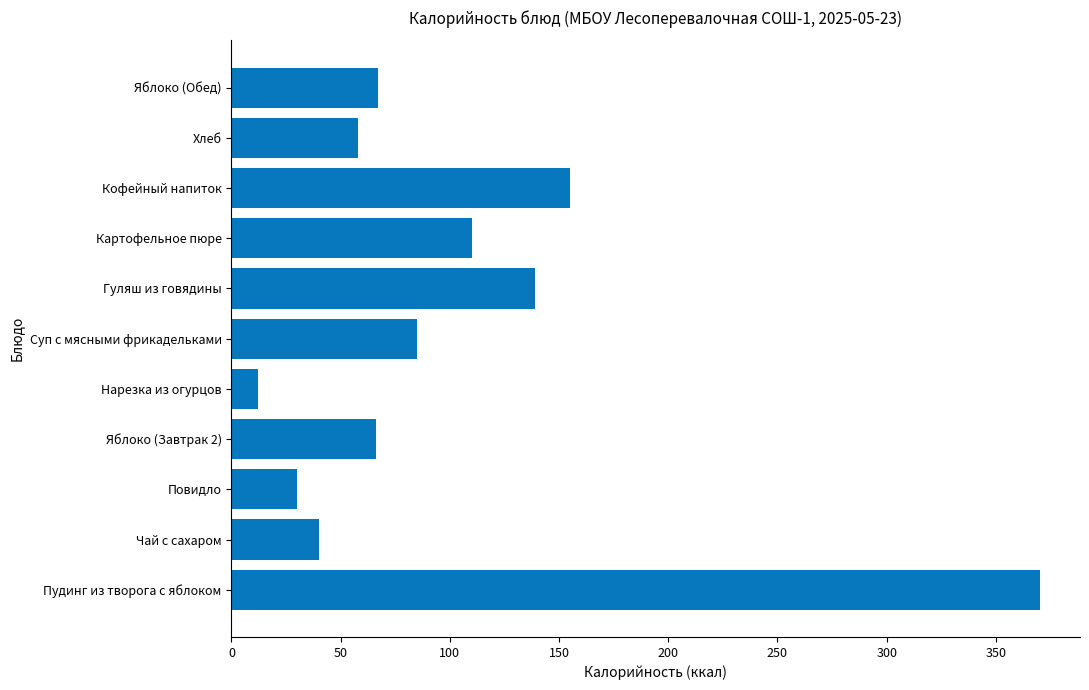

What is the change in value from Чай с сахаром to Нарезка из огурцов?

-28